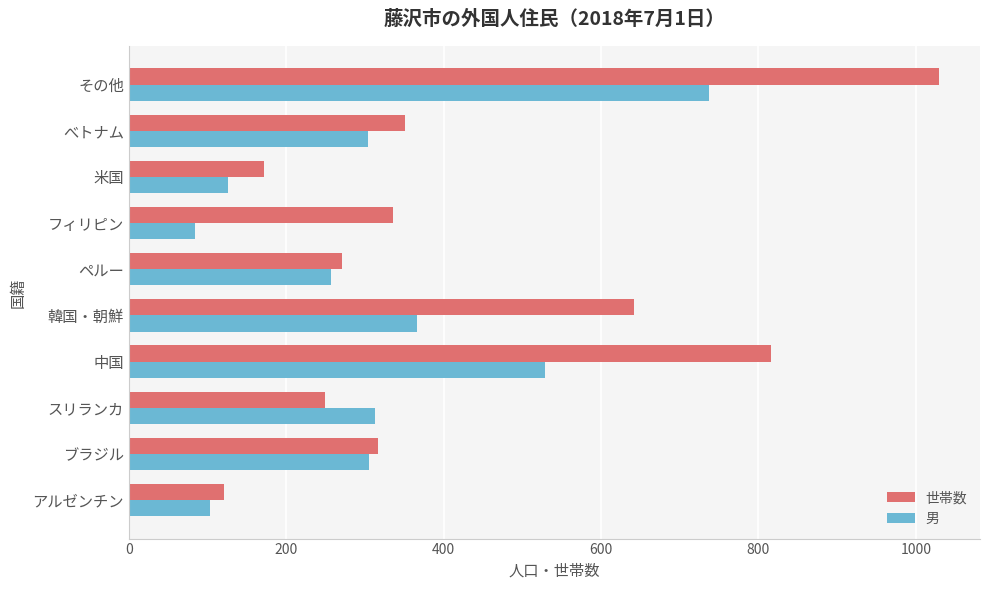

True or false: 男 has a value of 304 at べトナム.

True